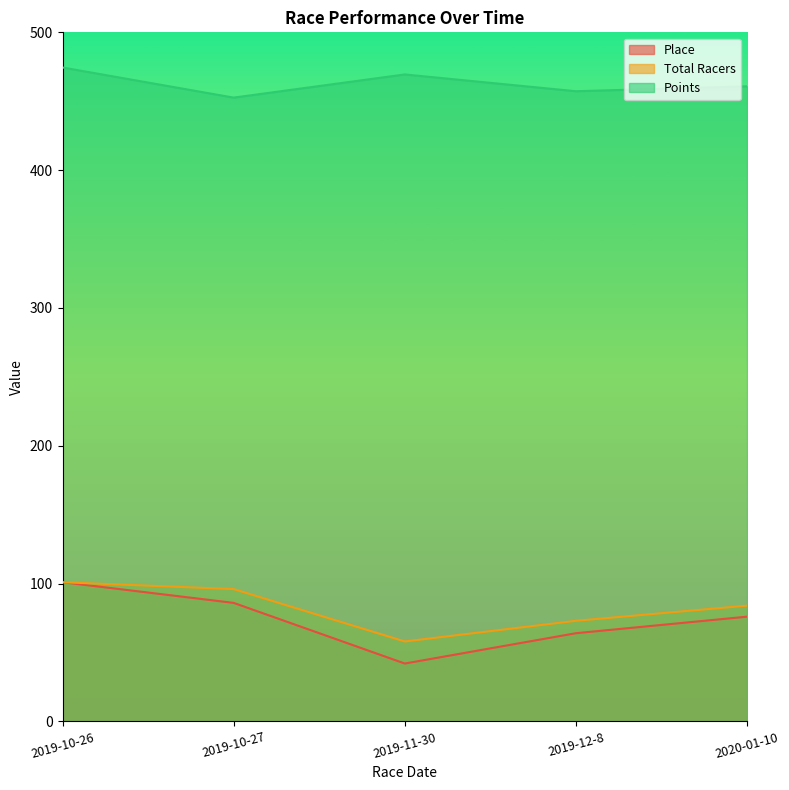

What is the approximate value of Total Racers at 2019-11-30?

58.0